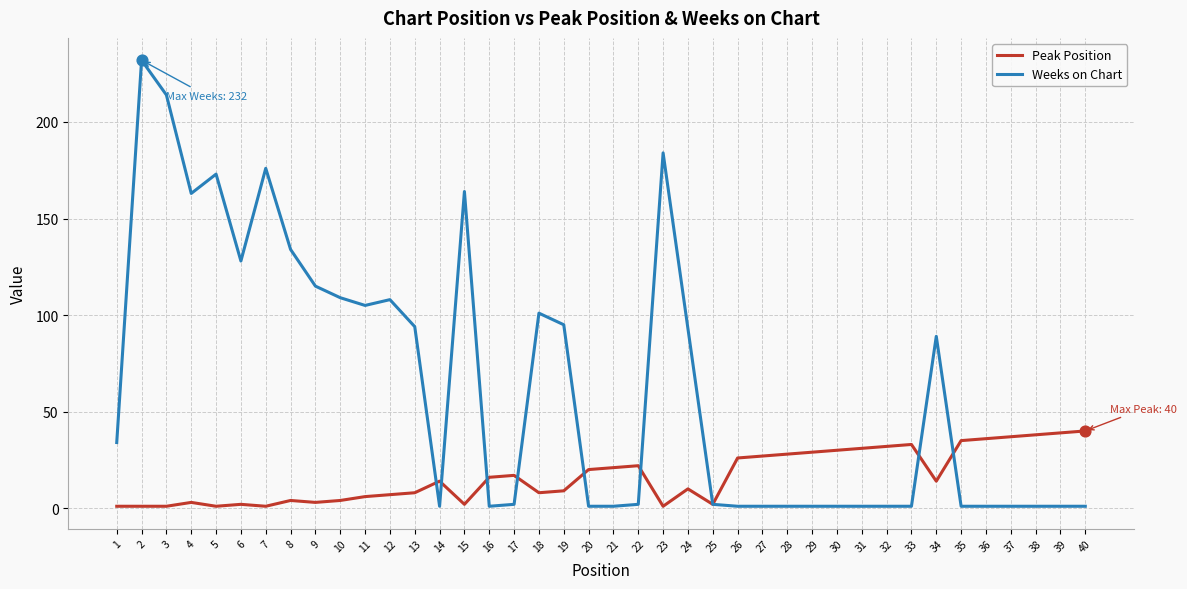

At which category is the sum across all series the highest?

2